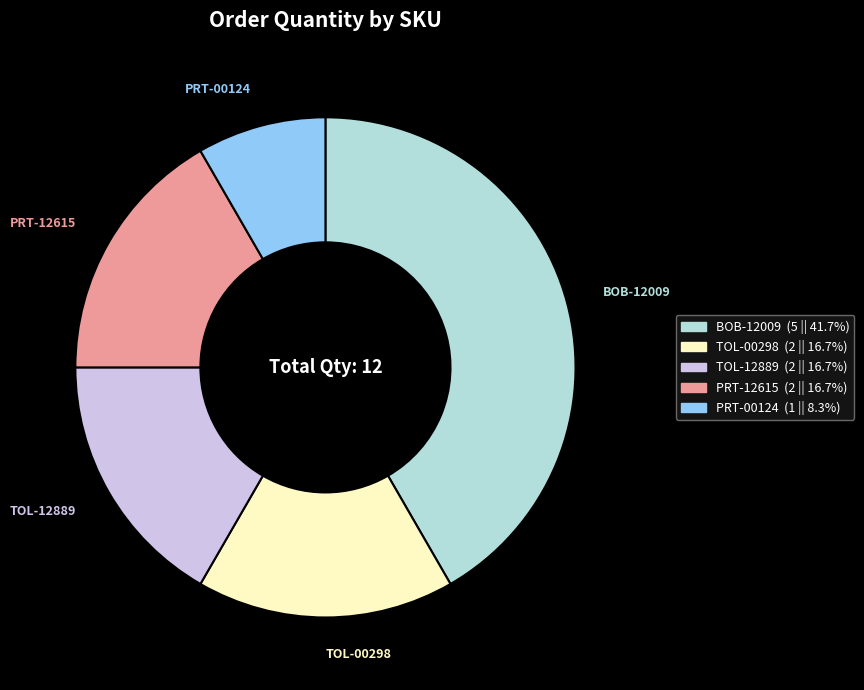

Between PRT-00124 and TOL-12889, which is larger?

TOL-12889